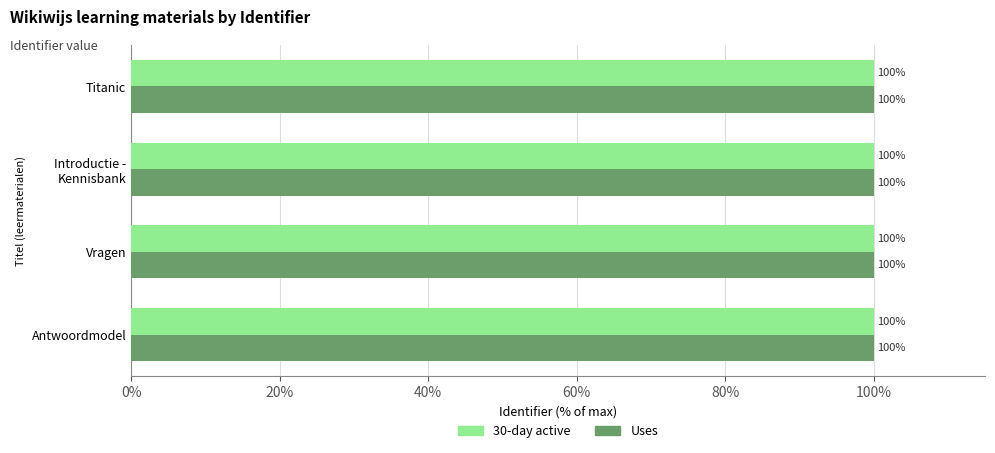

Is it true that Uses equals 100.0 at Antwoordmodel?

True